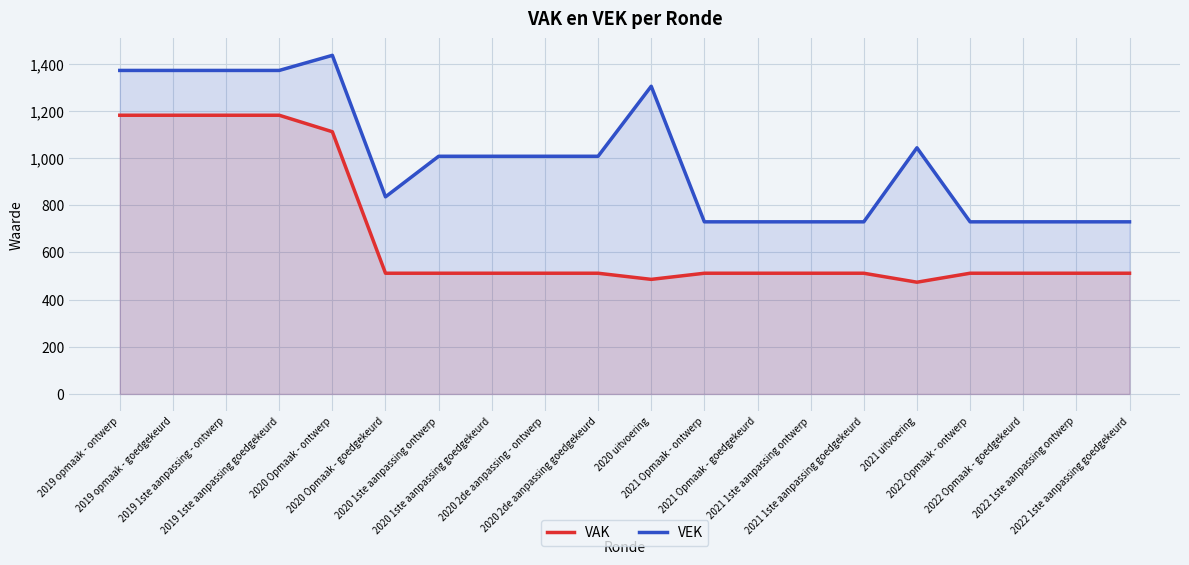

What position from the right is 2020 1ste aanpassing goedgekeurd?

13